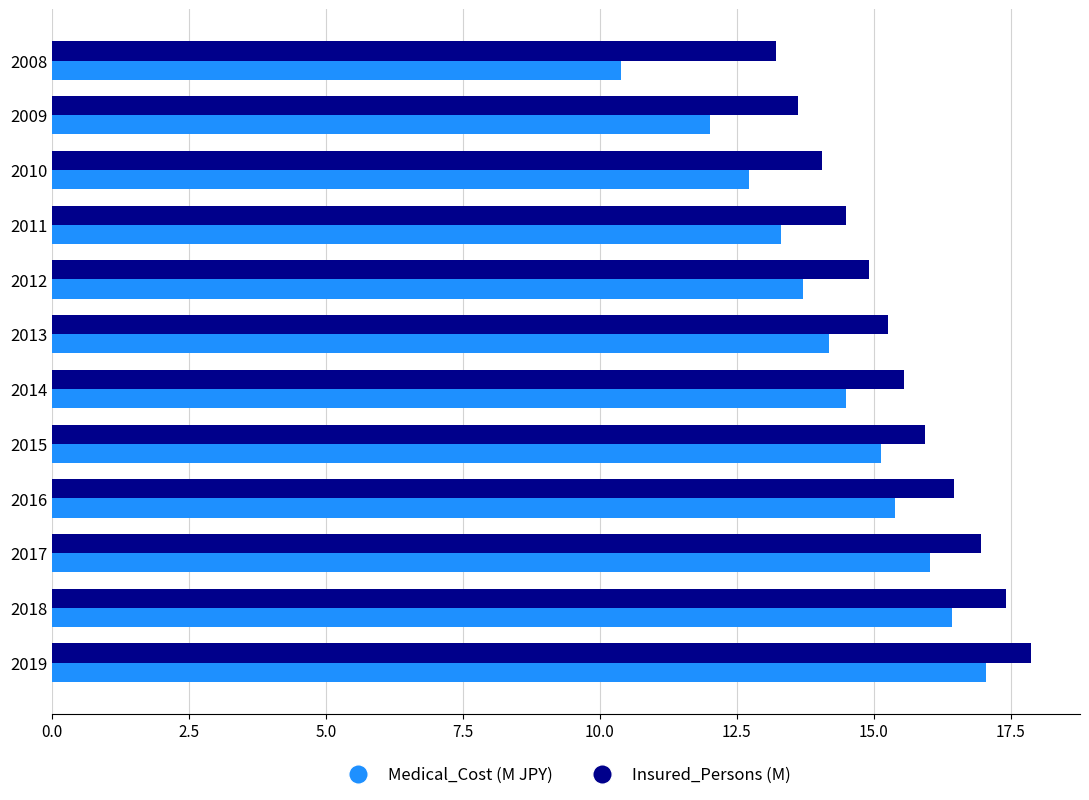

At which label does Medical_Cost (M JPY) reach its minimum?

2008